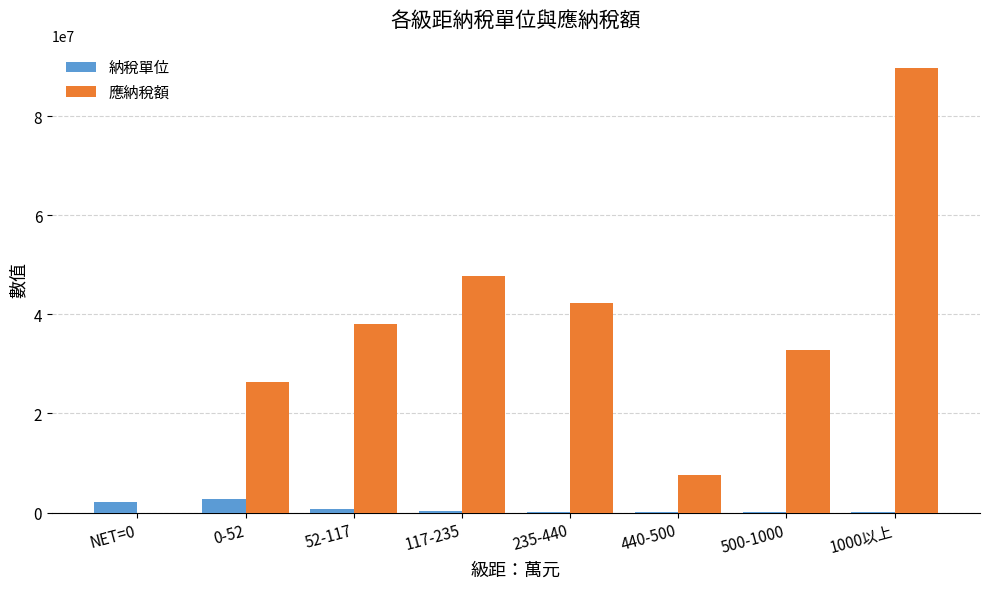

What is the sum of all 納稅單位 values?

5995565